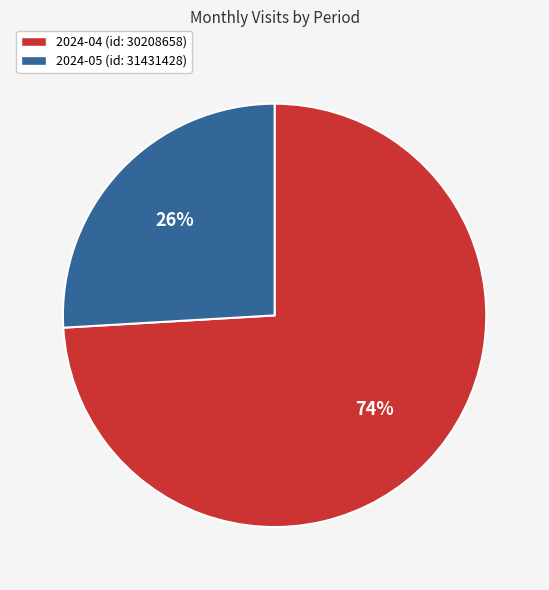

Rank the categories by value from lowest to highest.

2024-05 (id: 31431428), 2024-04 (id: 30208658)